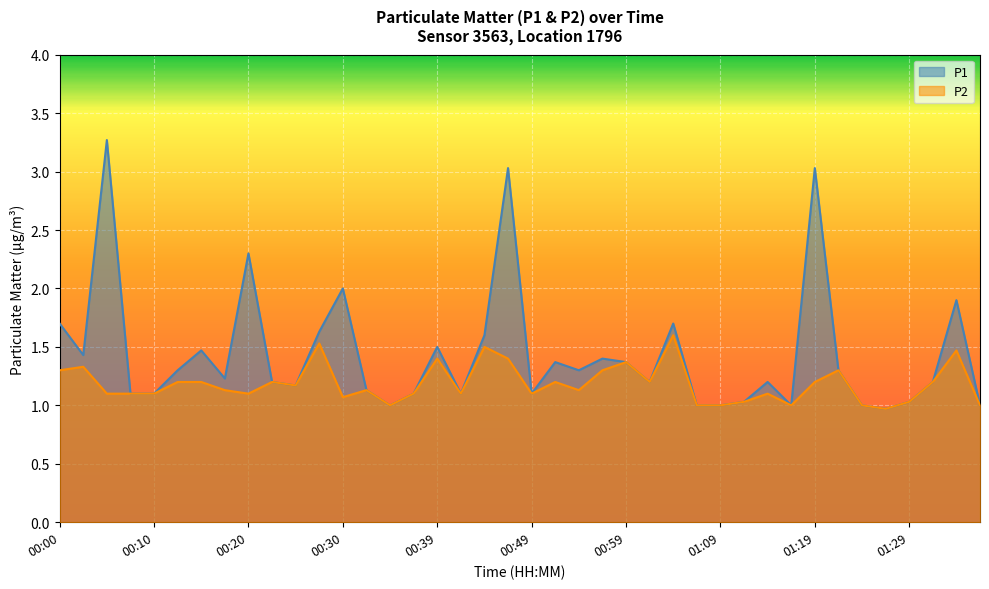

Reading left to right, what are all the values shown in this chart?

P1: 1.7	1.4	3.3	1.1	1.1	1.3	1.5	1.2	2.3	1.2	1.2	1.6	2.0	1.1	1.0	1.1	1.5	1.1	1.6	3.0	1.1	1.4	1.3	1.4	1.4	1.2	1.7	1.0	1.0	1.0	1.2	1.0	3.0	1.3	1.0	1.0	1.0	1.2	1.9	1.0
P2: 1.3	1.3	1.1	1.1	1.1	1.2	1.2	1.1	1.1	1.2	1.2	1.5	1.1	1.1	1.0	1.1	1.4	1.1	1.5	1.4	1.1	1.2	1.1	1.3	1.4	1.2	1.6	1.0	1.0	1.0	1.1	1.0	1.2	1.3	1.0	1.0	1.0	1.2	1.5	1.0